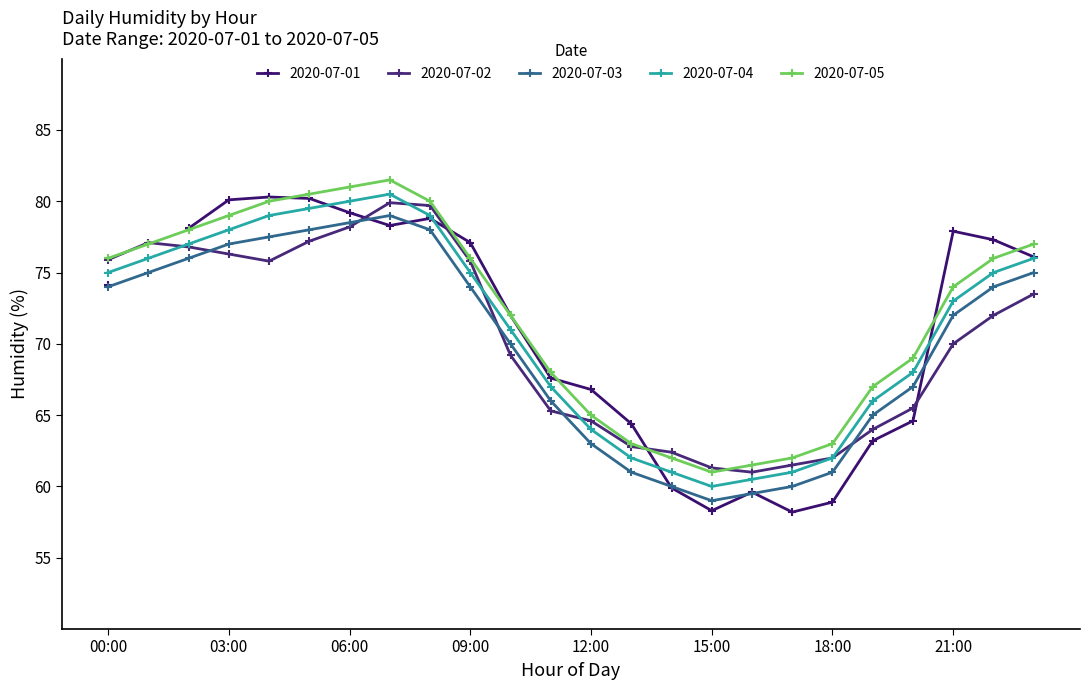

The value of 2020-07-03 at 18:00 is 37.3. True or false?

False